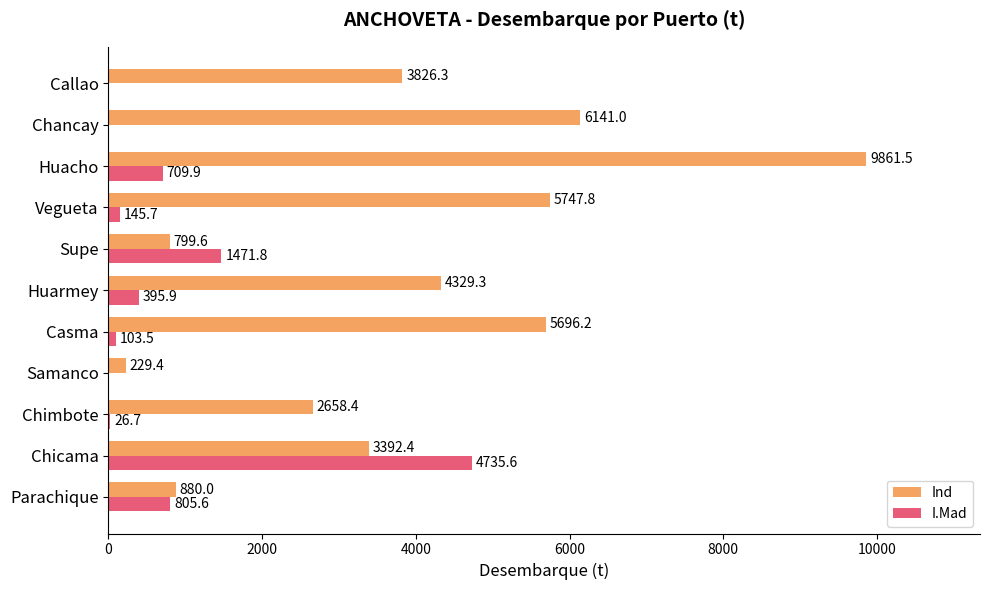

Which series changed the most between Samanco and Huacho?

Ind